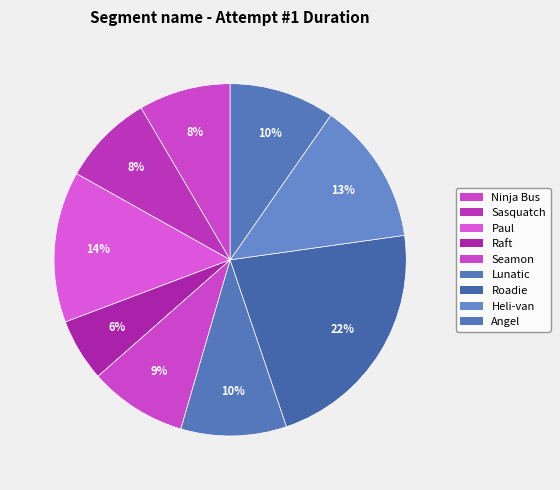

Does any single category account for the majority?

No